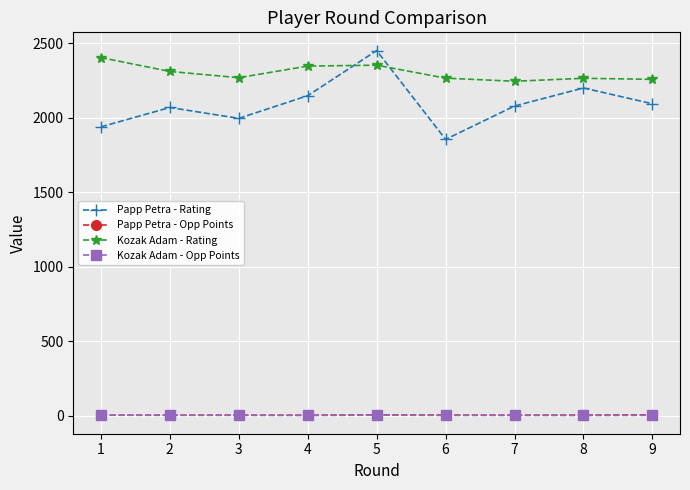

What is the approximate value of Papp Petra - Opp Points at 4?

5.0